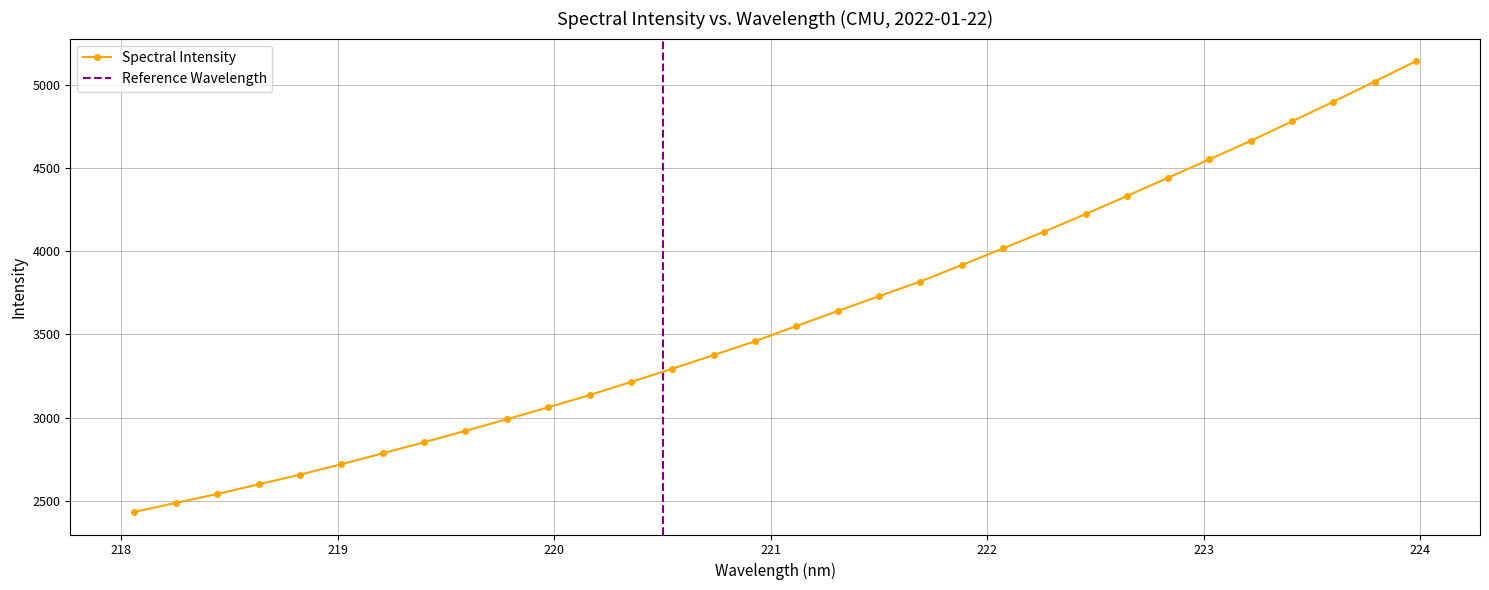

What is the label of the 16th point from the left?

220.9264